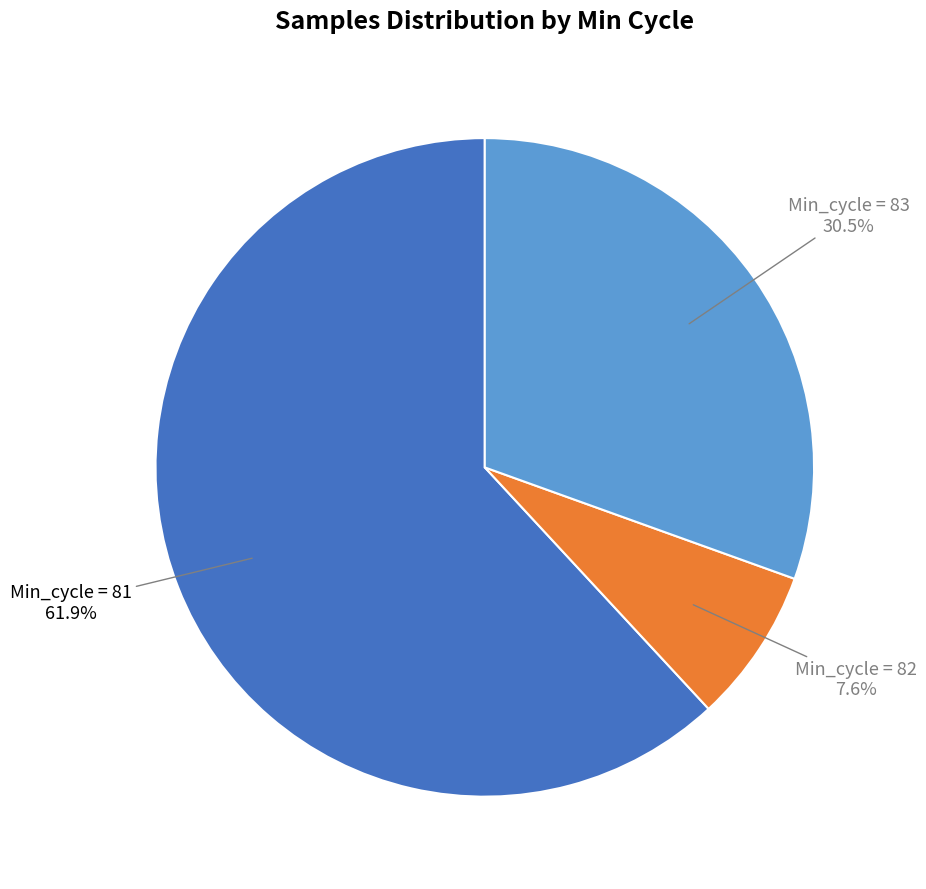

Is there a majority slice in this chart?

Yes